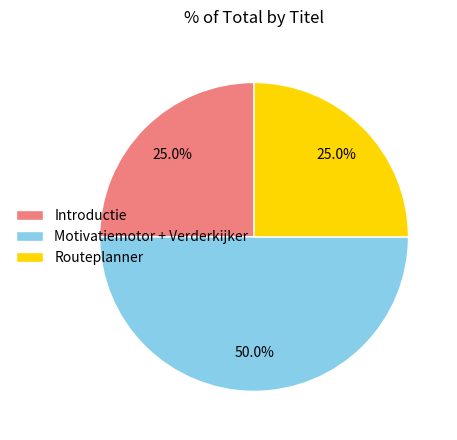

Combined, what portion of the pie is Motivatiemotor + Verderkijker and Introductie?

75.0%